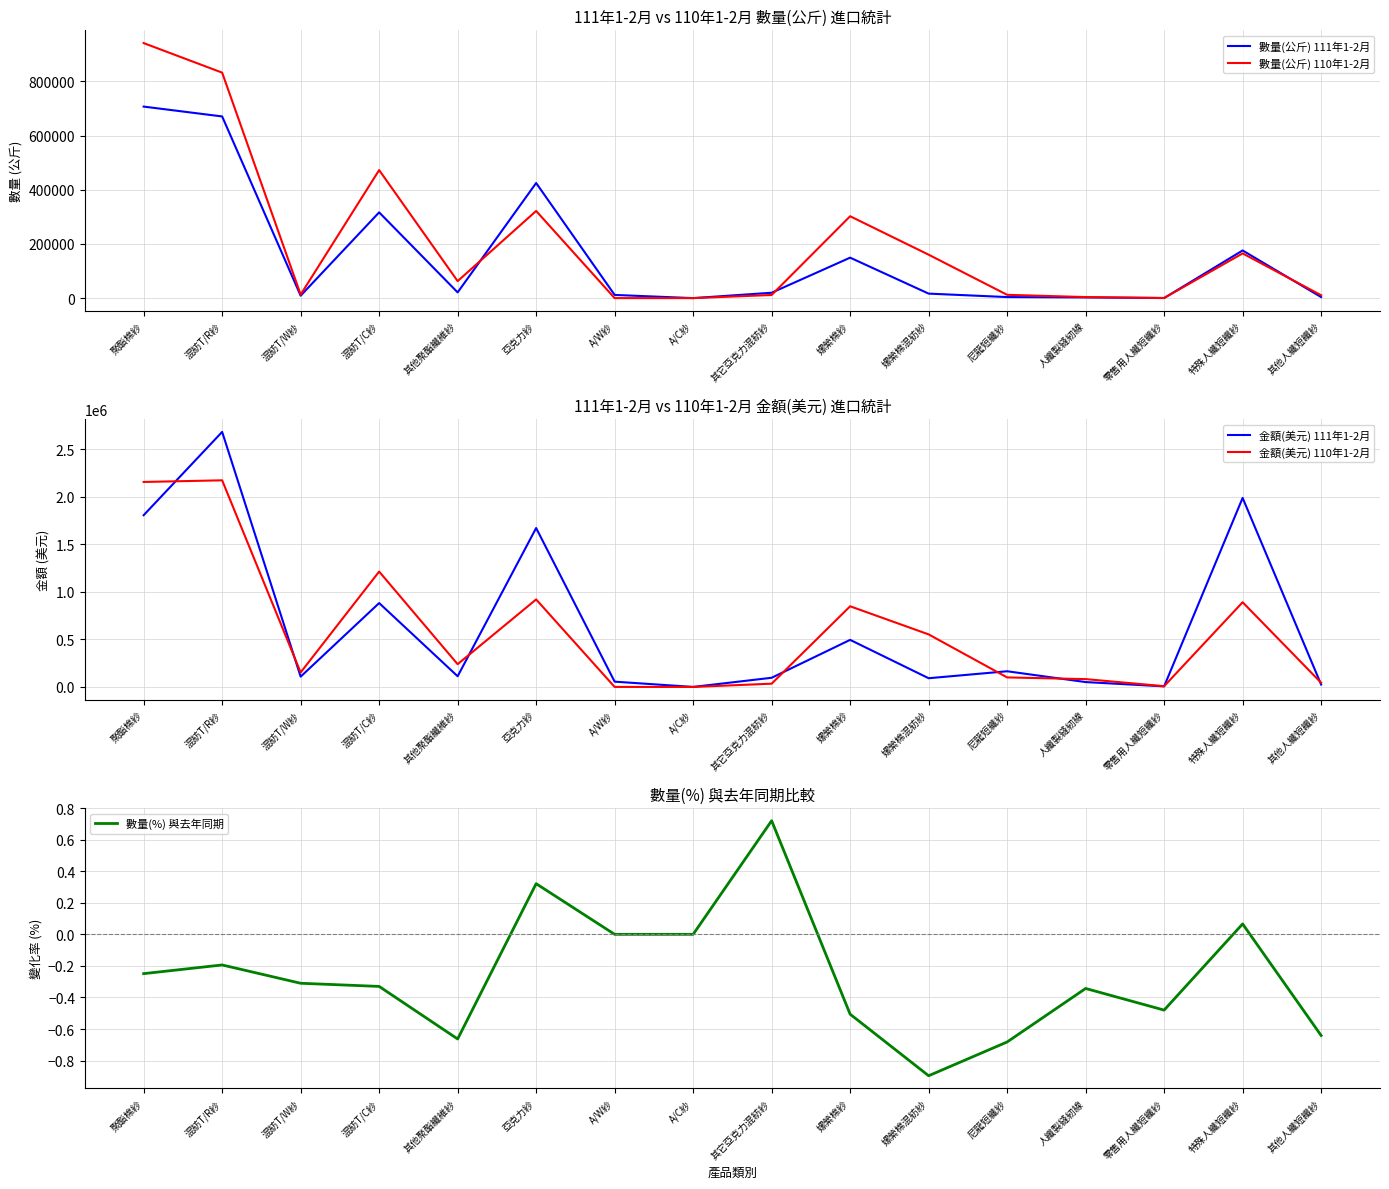

Is the value of 金額(美元) 110年1-2月 at 其他聚酯纖維紗 greater than the value of 數量(公斤) 111年1-2月 at 其它亞克力混紡紗?

Yes